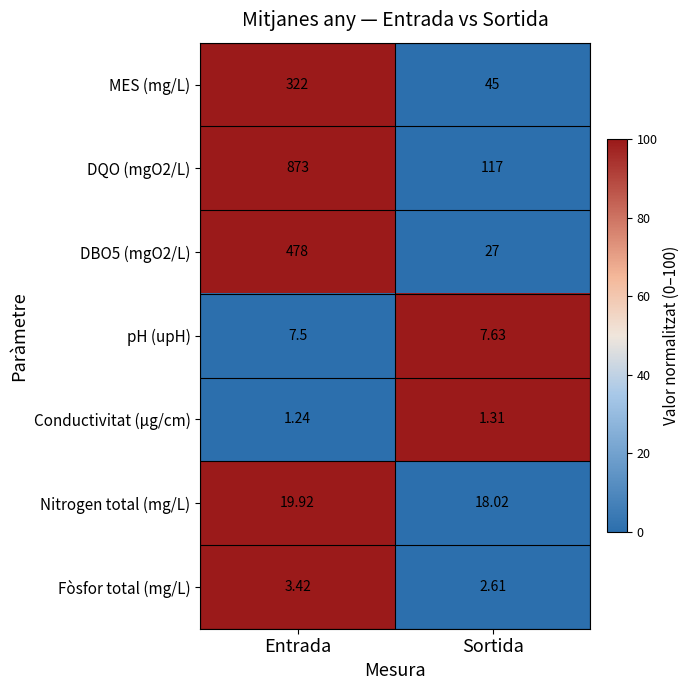

At which label does DBO5 (mgO2/L) reach its minimum?

Sortida